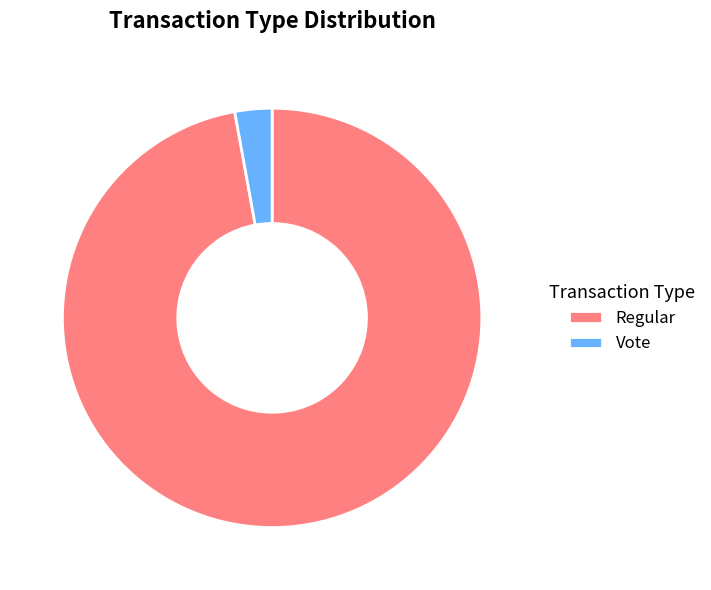

Approximately how many times larger is the value at Regular compared to Vote?

34.0